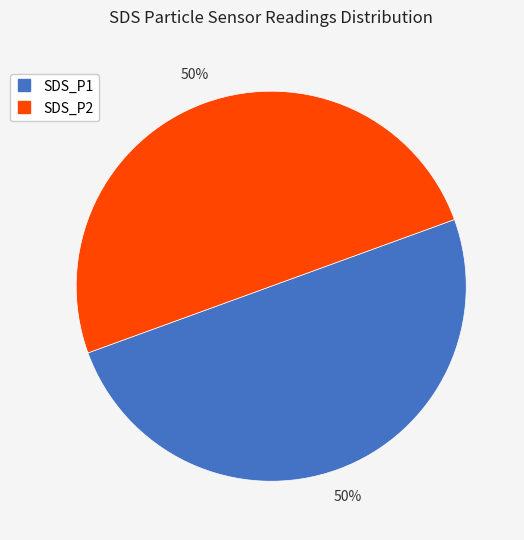

To the nearest percent, what percentage of the pie is SDS_P2?

50%